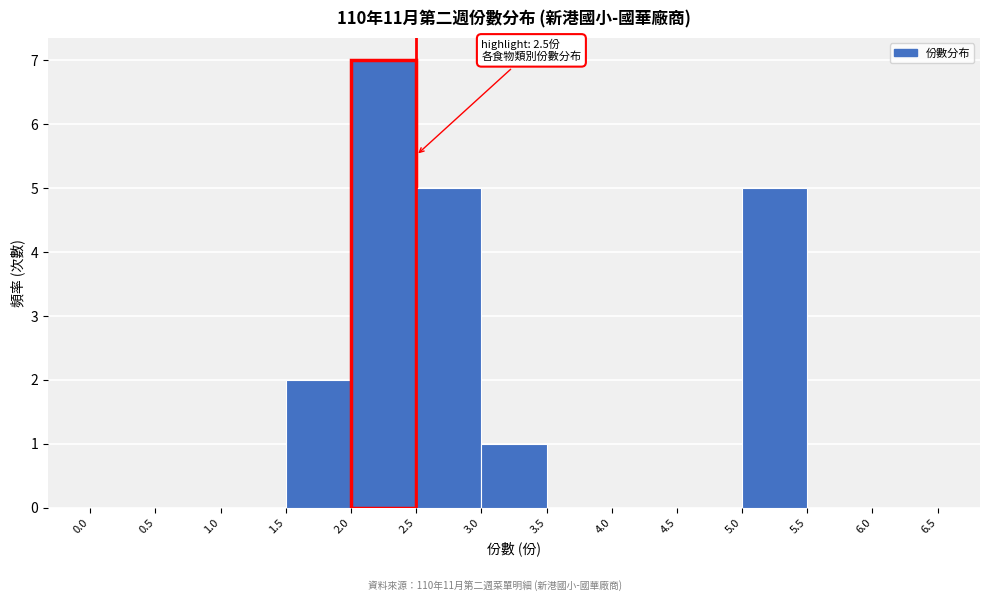

Over which range of the x-axis is the bar tallest?

2.0 to 2.5